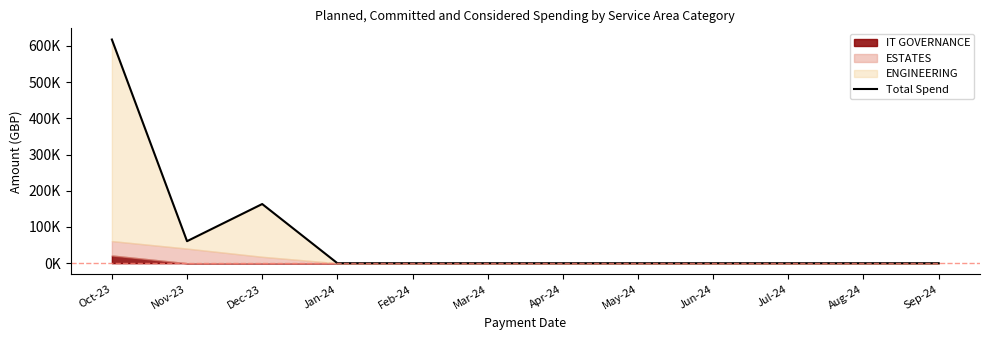

Which label corresponds to the smallest value in the chart?

Jan-24